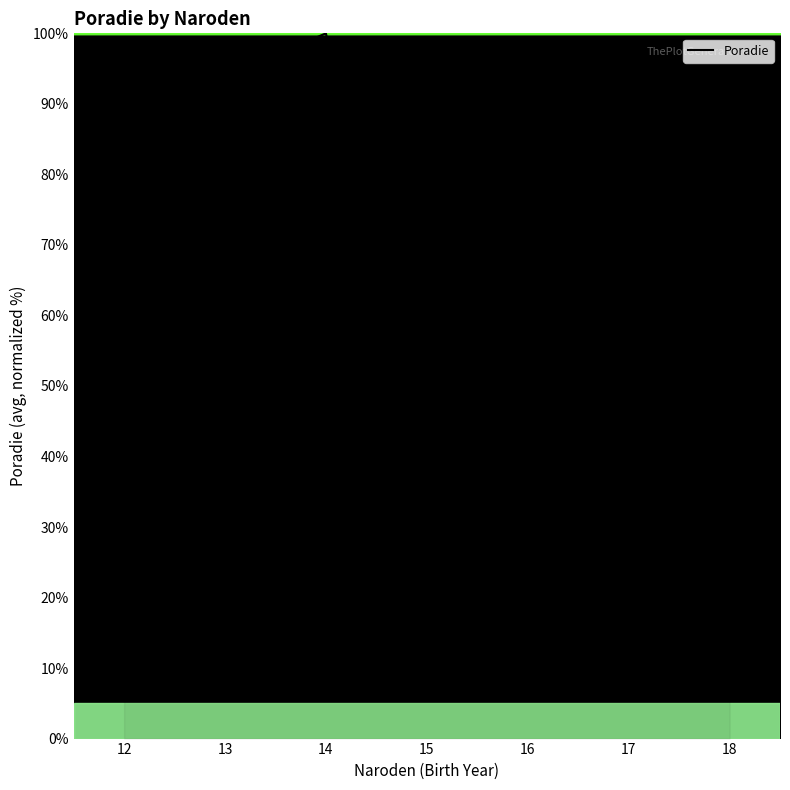

Reading right to left, list all the values displayed in this chart.

52.6	66.7	76.8	35.1	100.0	93.9	30.4